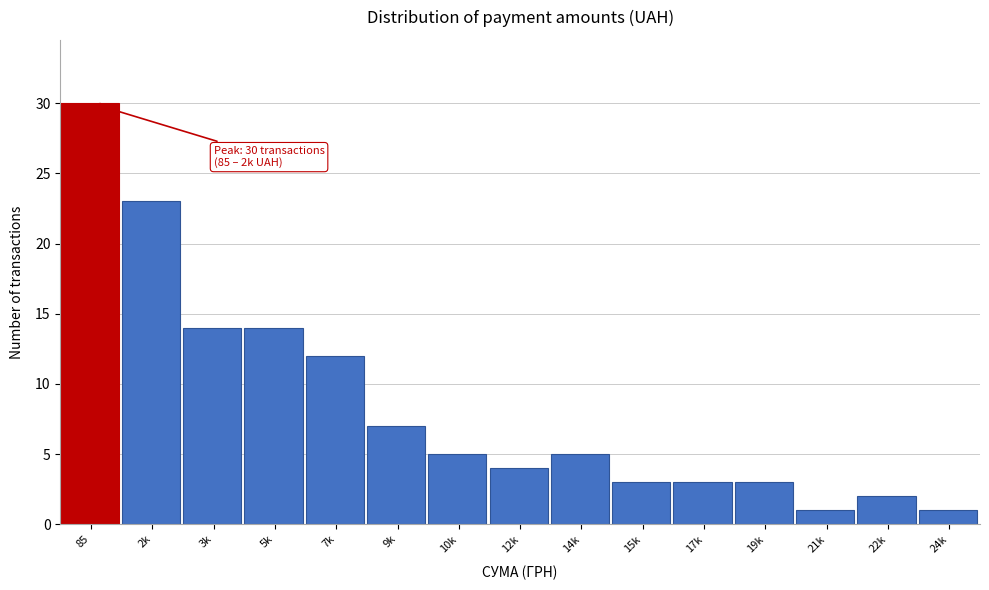

Reading left to right, list all the values displayed in this chart.

30	23	14	14	12	7	5	4	5	3	3	3	1	2	1